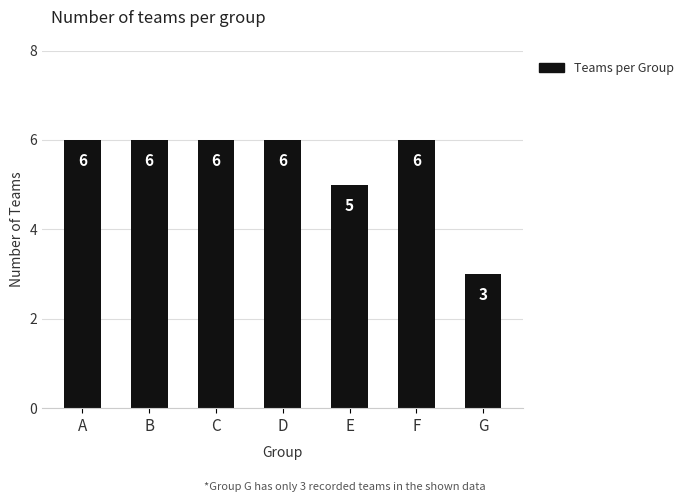

At which category does the chart reach its minimum across all series?

G